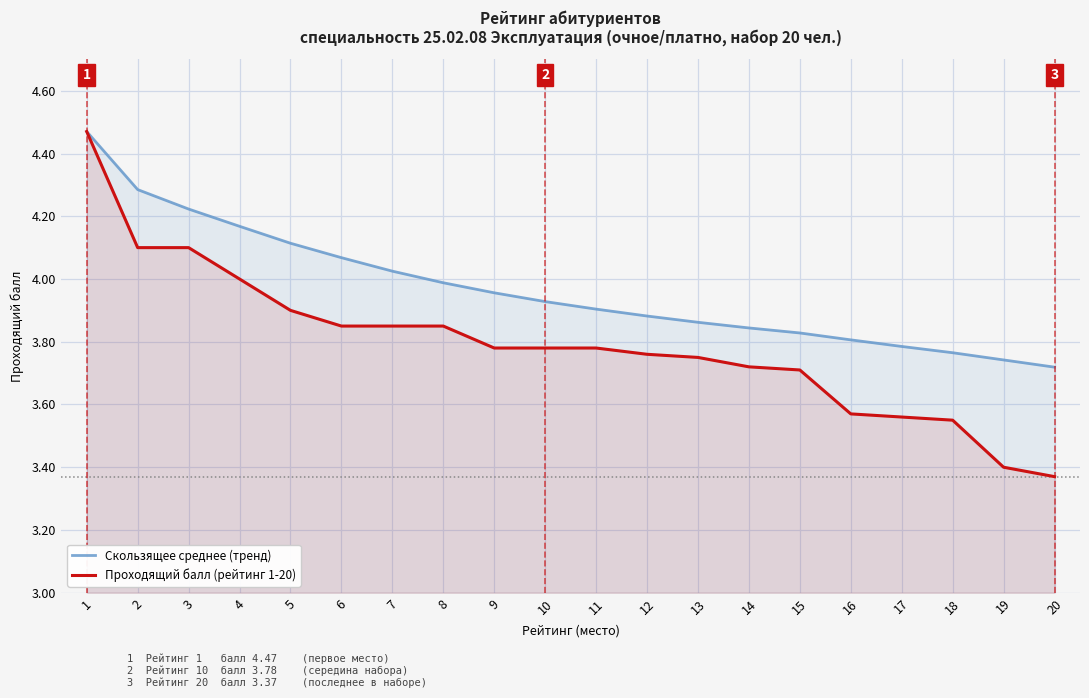

What is the spread (max minus min) of values at 19?

0.3